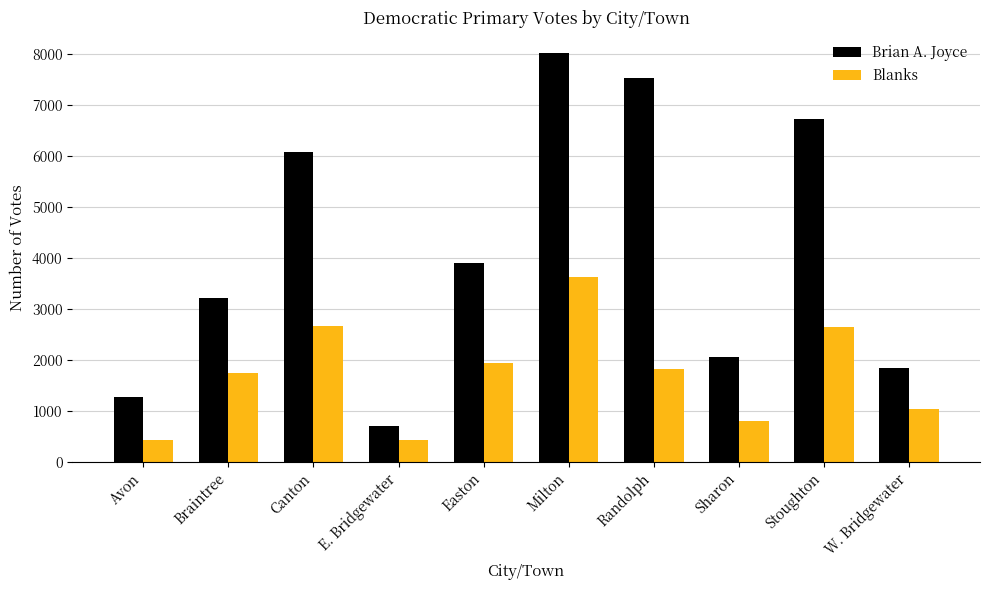

True or false: Brian A. Joyce has a value of 1268 at E. Bridgewater.

False